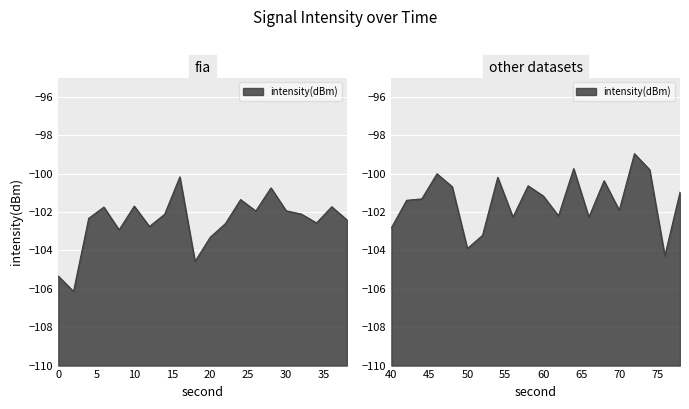

List the labels in order of value, smallest first.

1, 0, 9, 38, 25, 10, 26, 4, 20, 6, 11, 17, 19, 2, 33, 28, 31, 7, 16, 13, 15, 35, 3, 18, 5, 21, 12, 22, 30, 39, 14, 24, 29, 34, 27, 8, 23, 37, 32, 36